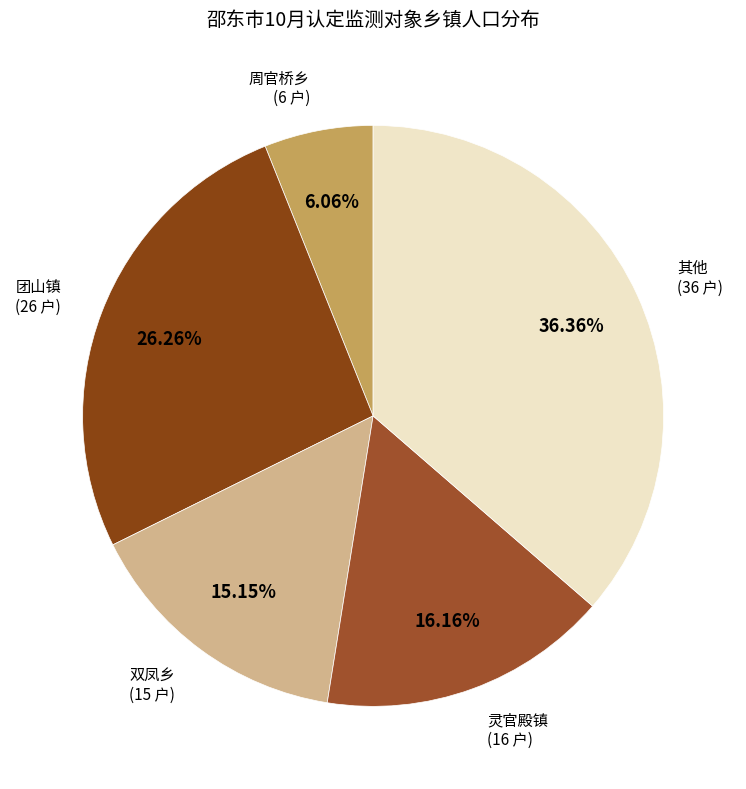

Rank the categories by value from highest to lowest.

其他, 团山镇, 灵官殿镇, 双凤乡, 周官桥乡